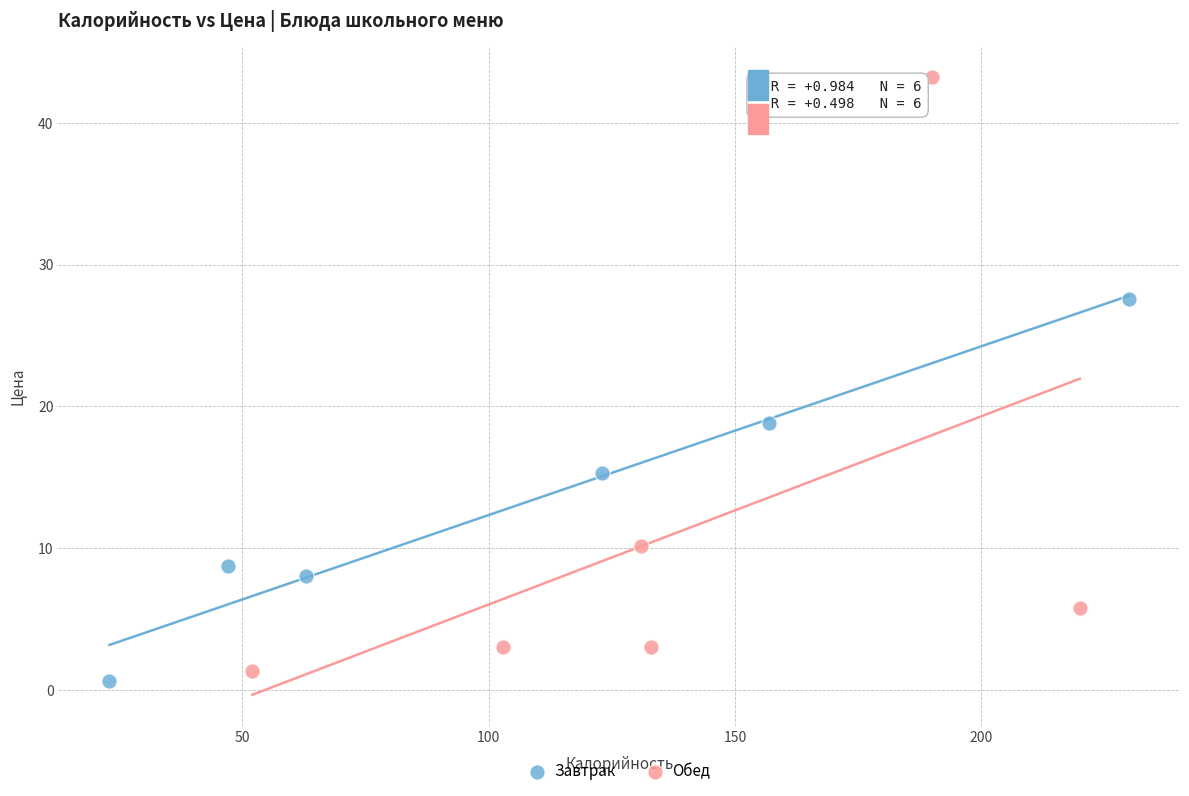

Which series contains the highest Y value?

Обед